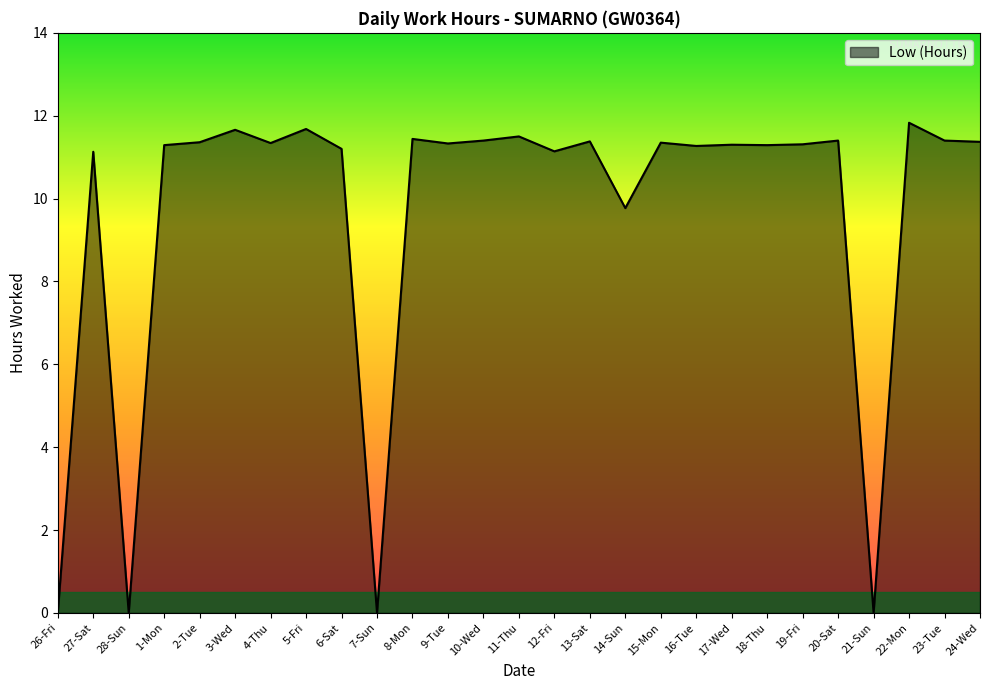

What is the greatest value displayed?

11.8